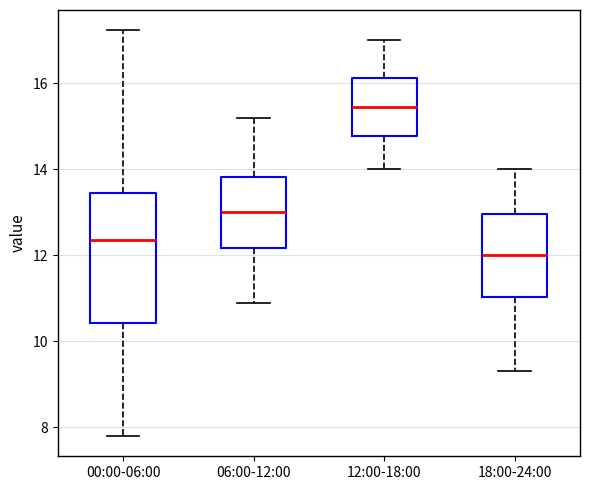

Which box's median line is the highest?

12:00-18:00